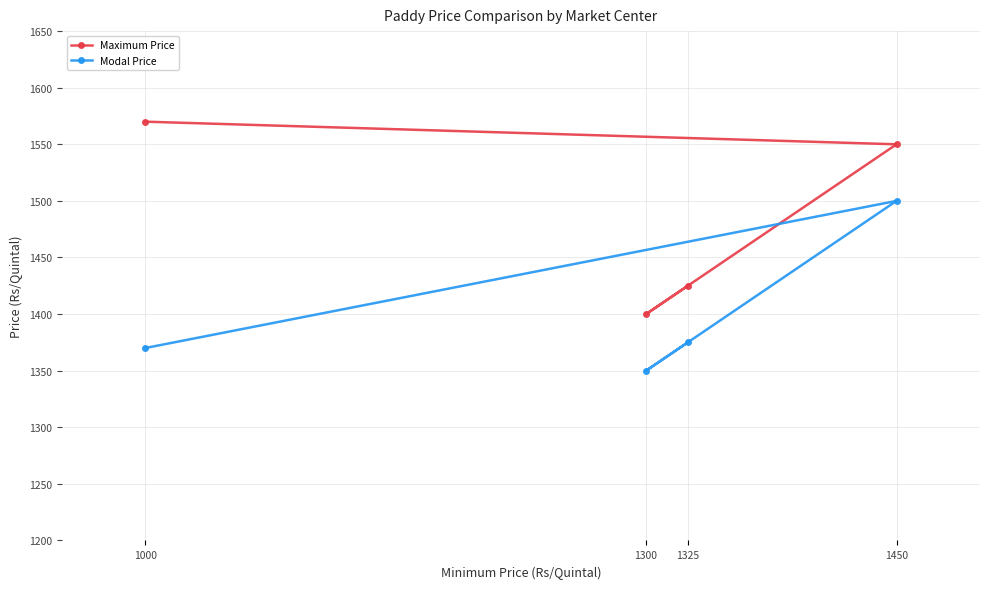

True or false: Modal Price and Maximum Price cross at least once.

False